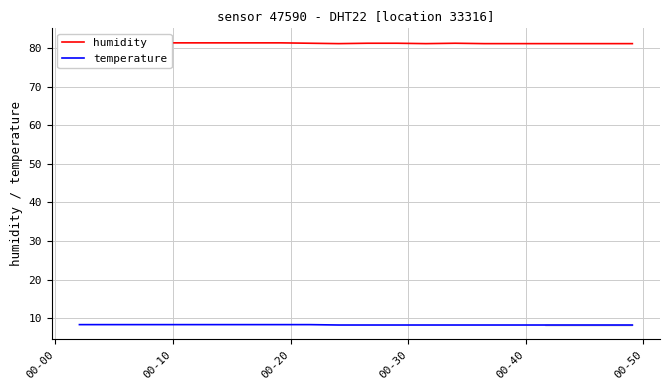

What is the maximum value for temperature?

8.4